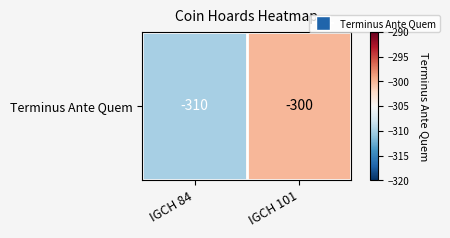

How many distinct data groups are displayed?

1